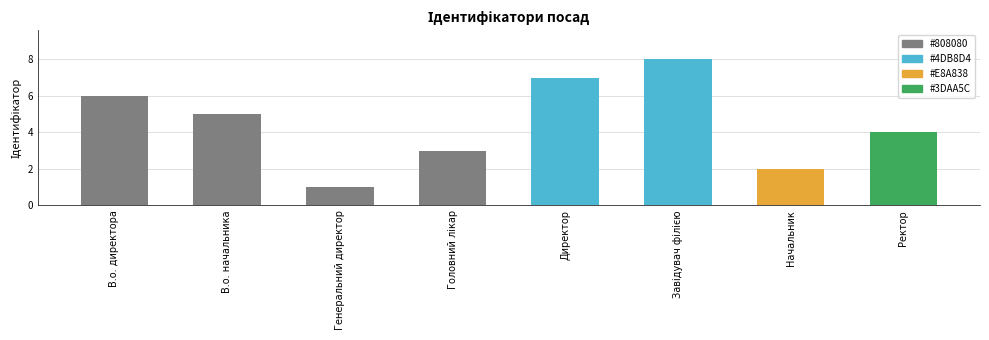

What is the ratio of the value at Ректор to the value at Начальник?

2.0